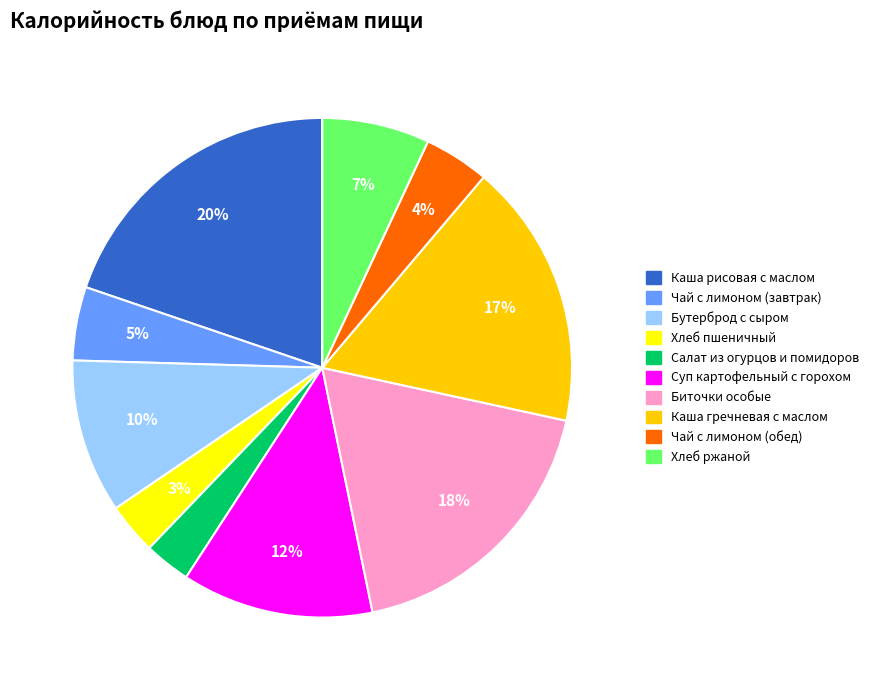

Which has a higher value, Каша рисовая с маслом or Суп картофельный с горохом?

Каша рисовая с маслом